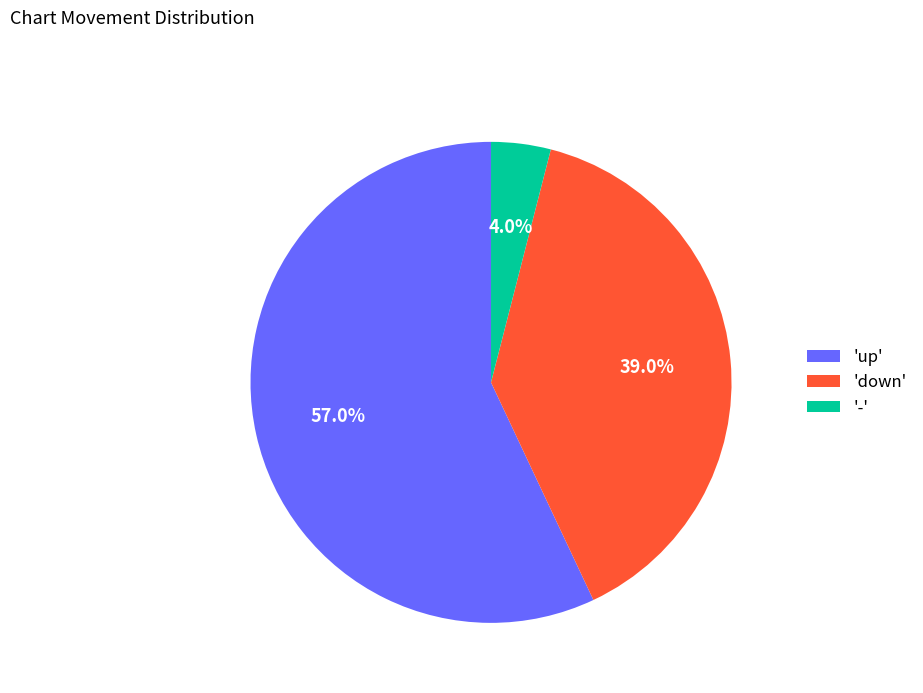

Which has a higher value, 'down' or 'up'?

'up'